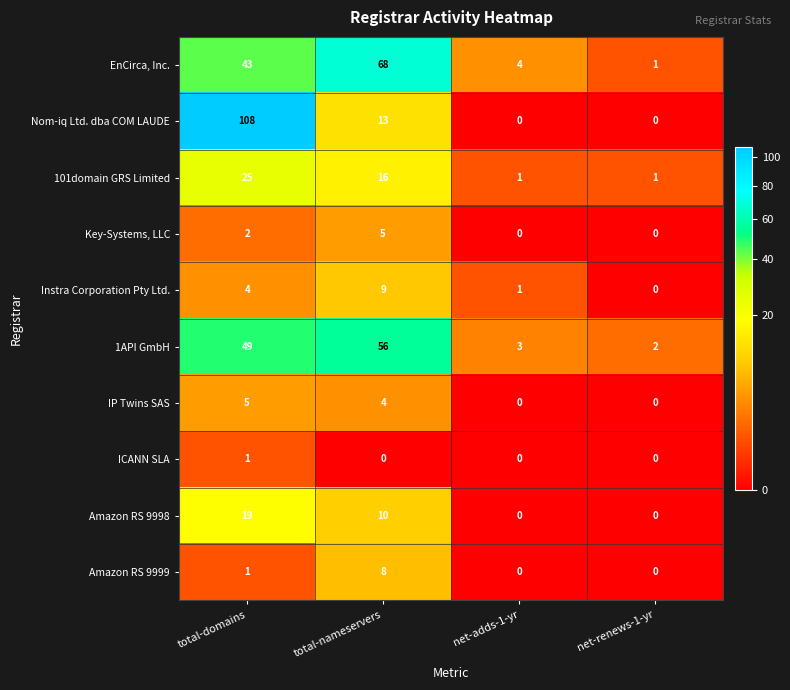

Is it true that 101domain GRS Limited equals 25 at total-domains?

True